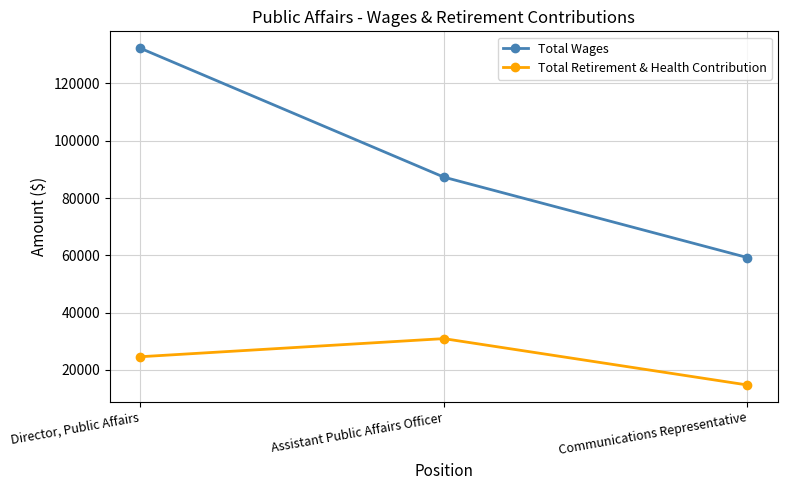

What position from the right is Assistant Public Affairs Officer?

2